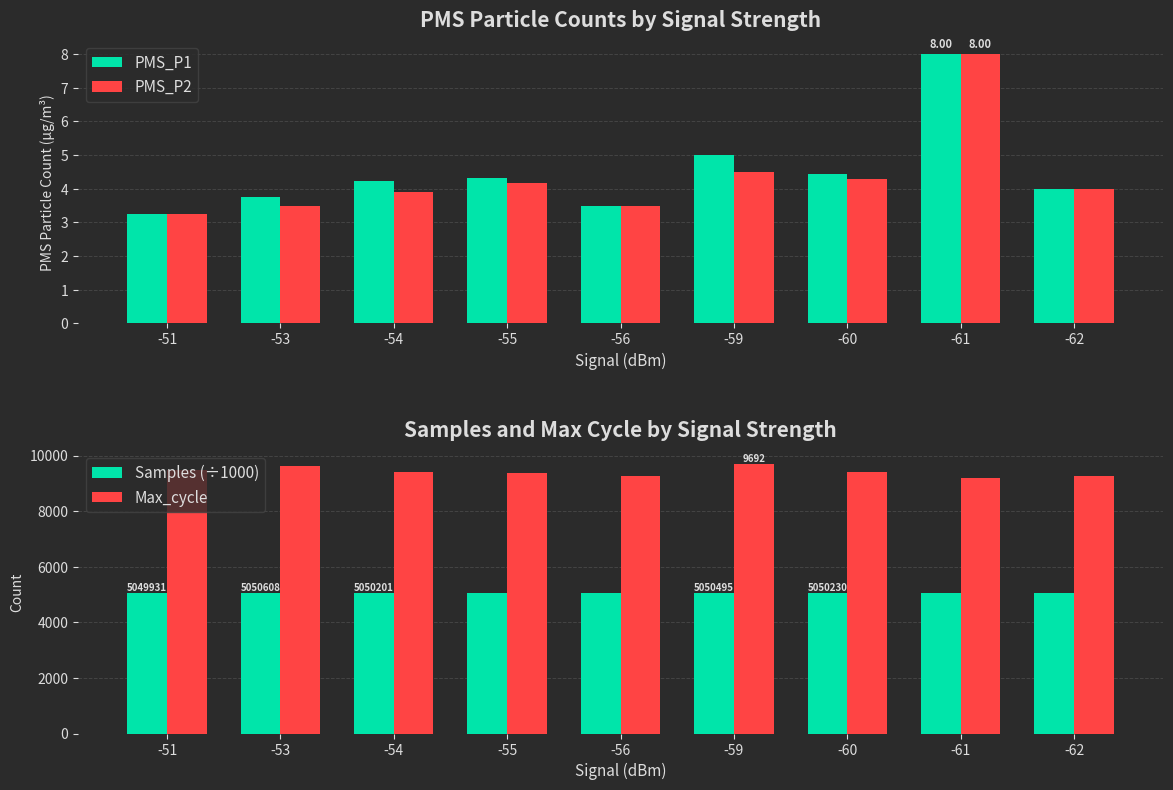

How many bars are there in total?

36